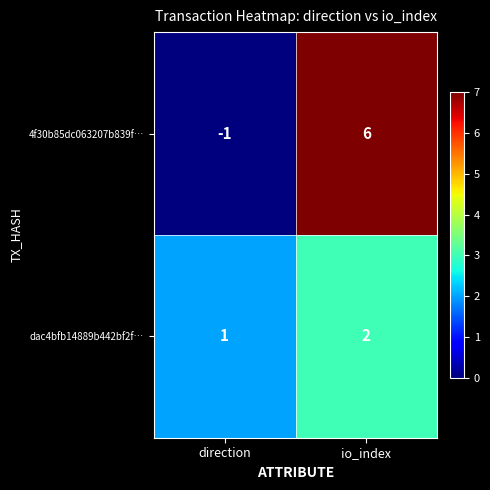

Between direction and io_index, which series saw the biggest shift?

4f30b85dc063207b839f…